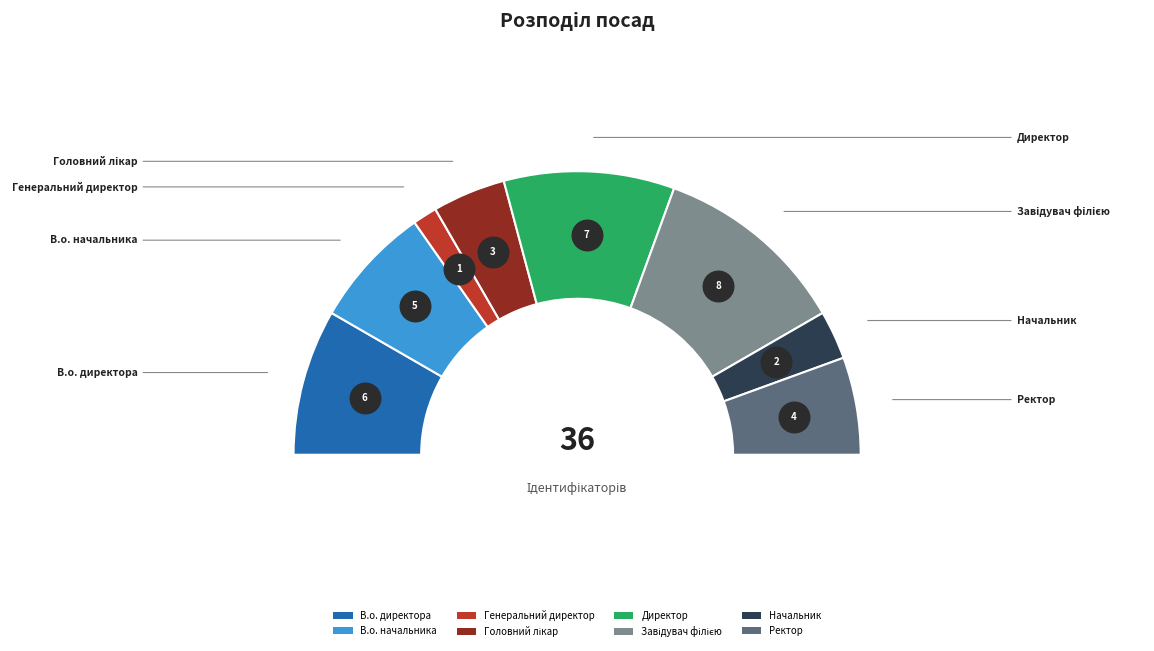

Rank the categories by value from highest to lowest.

Завідувач філією, Директор, В.о. директора, В.о. начальника, Ректор, Головний лікар, Начальник, Генеральний директор